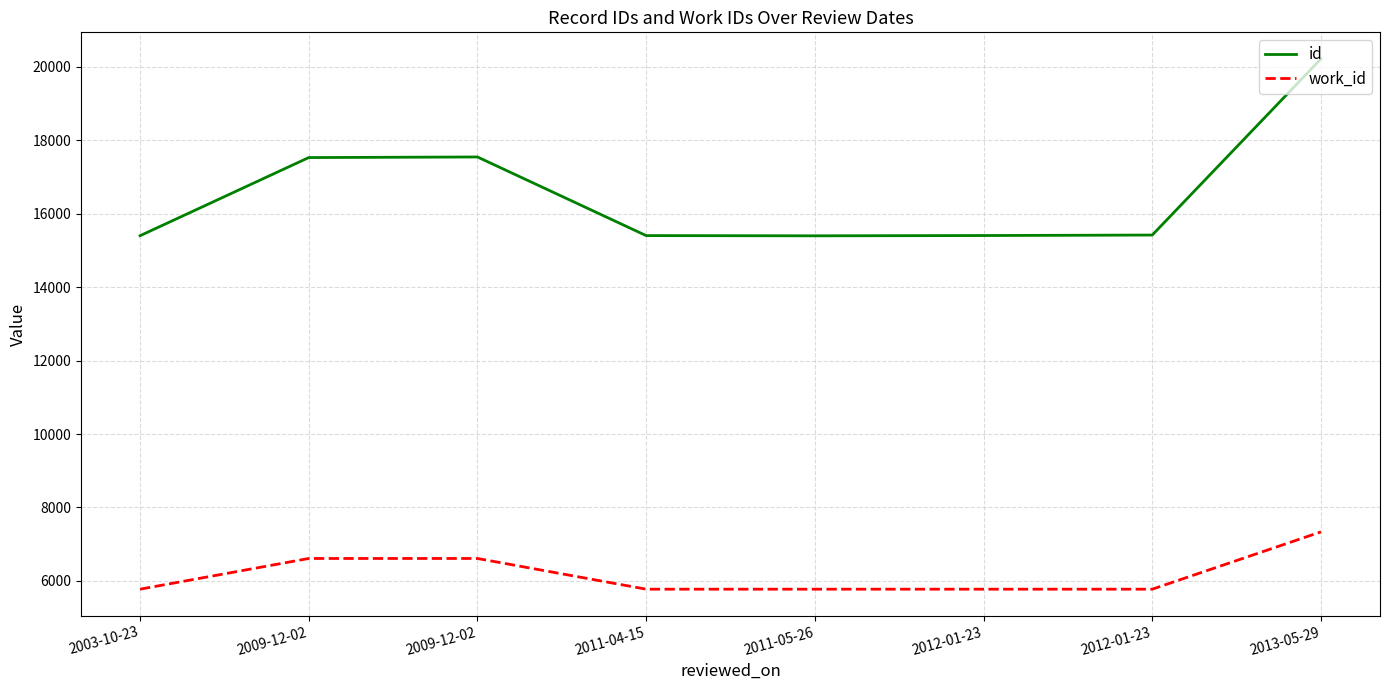

What is the difference between the maximum and minimum values in the work_id series?

1560